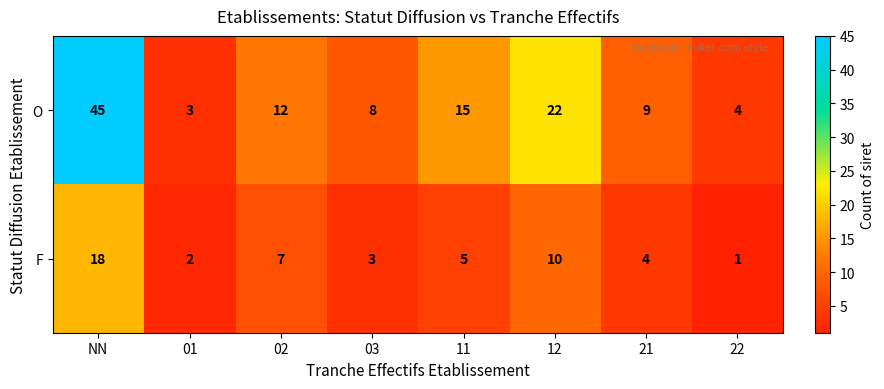

What is the sum of the O values at 11 and 22?

19